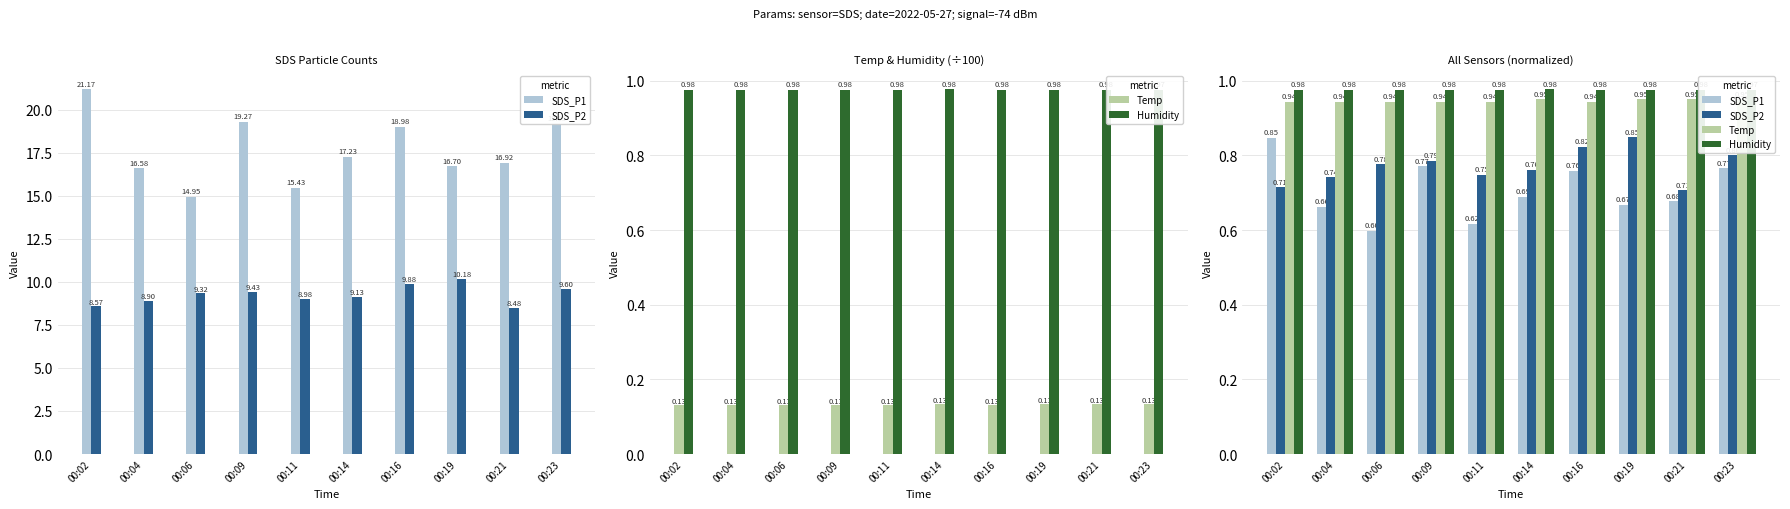

What is the sum of the Humidity values at 00:14 and 00:06?

2.0